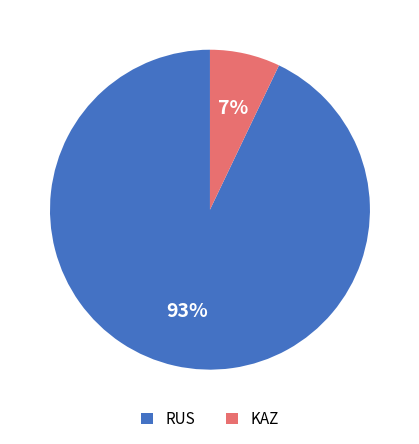

Do RUS and KAZ together represent more than half of the pie?

Yes